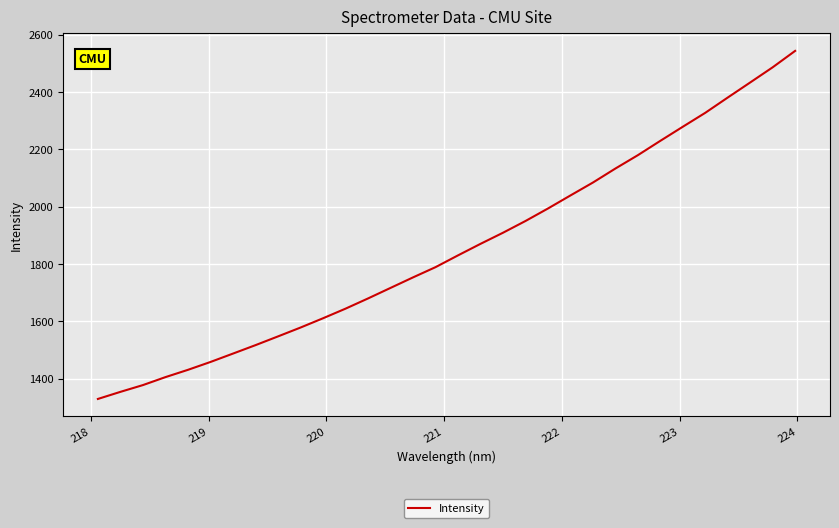

What is the greatest value displayed?

2543.4